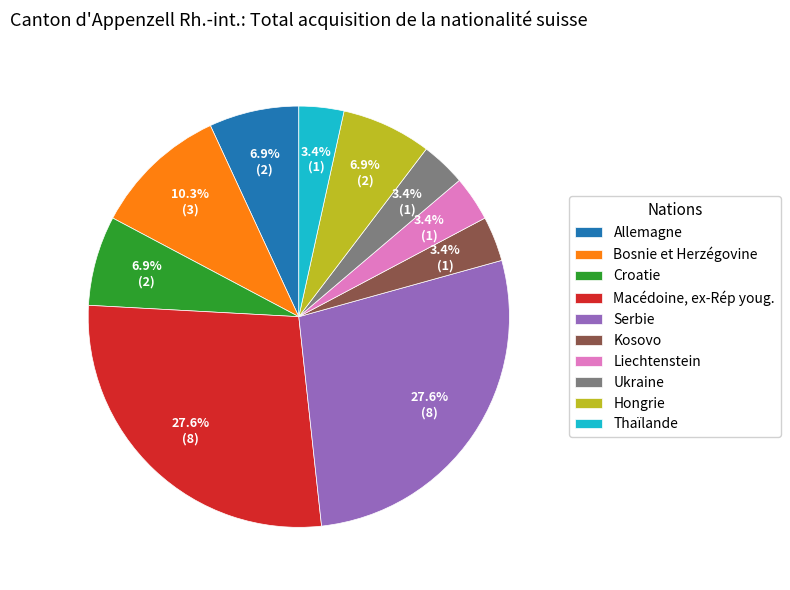

To the nearest percent, what portion does Croatie represent?

7%